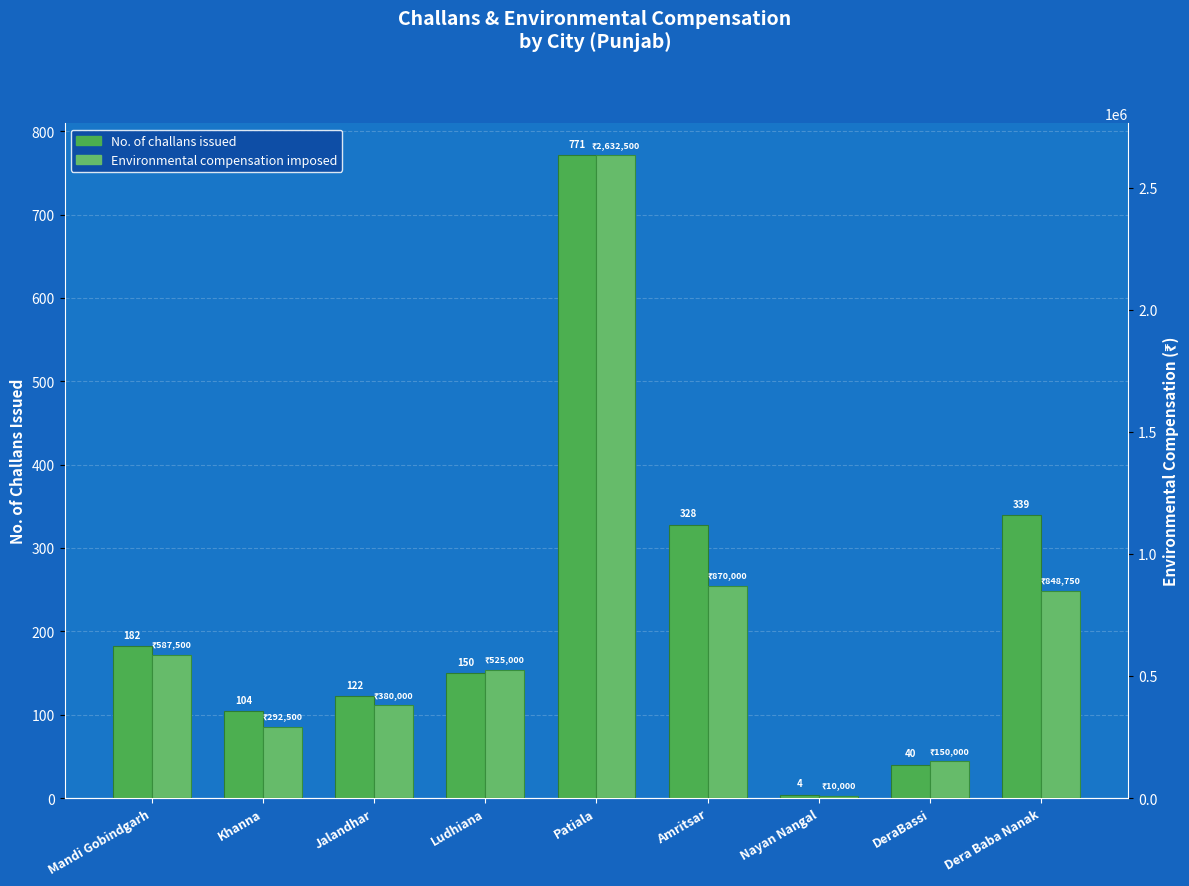

The Environmental compensation imposed series shows 292500 at Khanna. True or false?

True